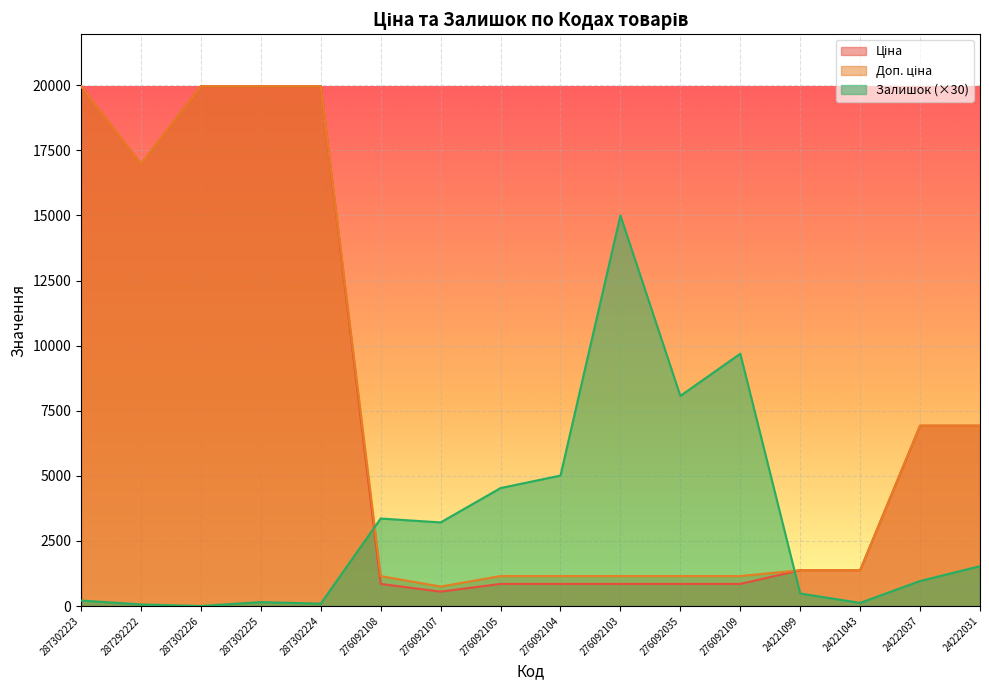

Which category has the lowest value in the Залишок series?

287302226